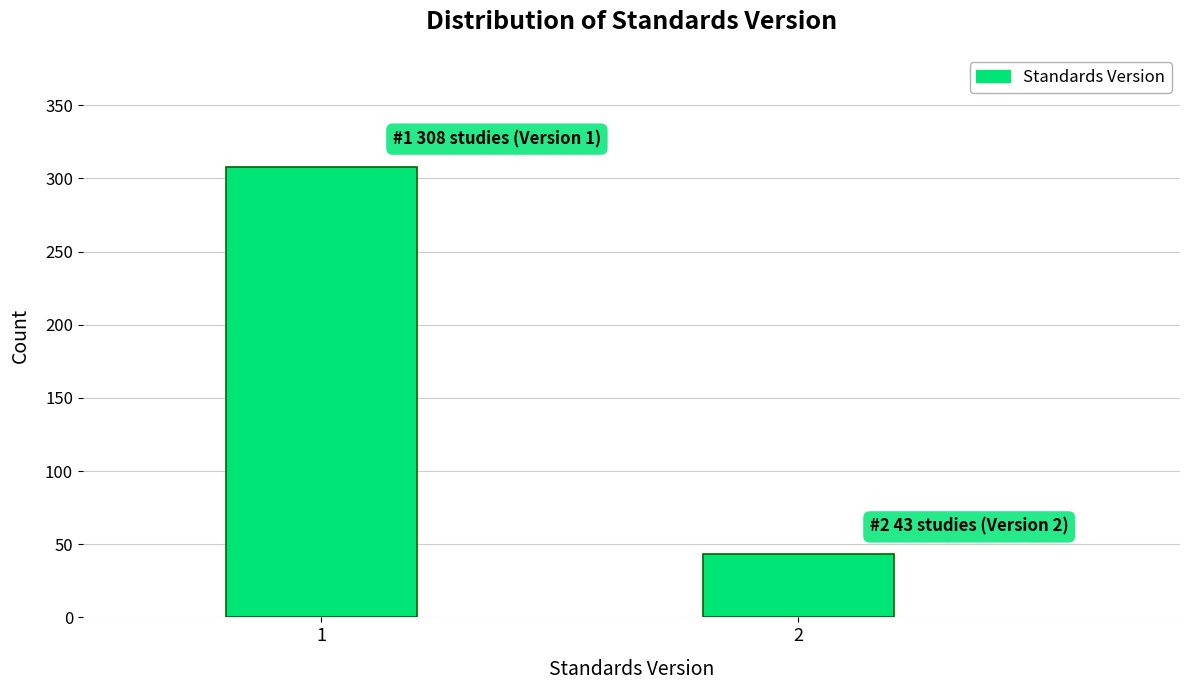

Reading left to right, transcribe all the data shown in this chart.

308	43